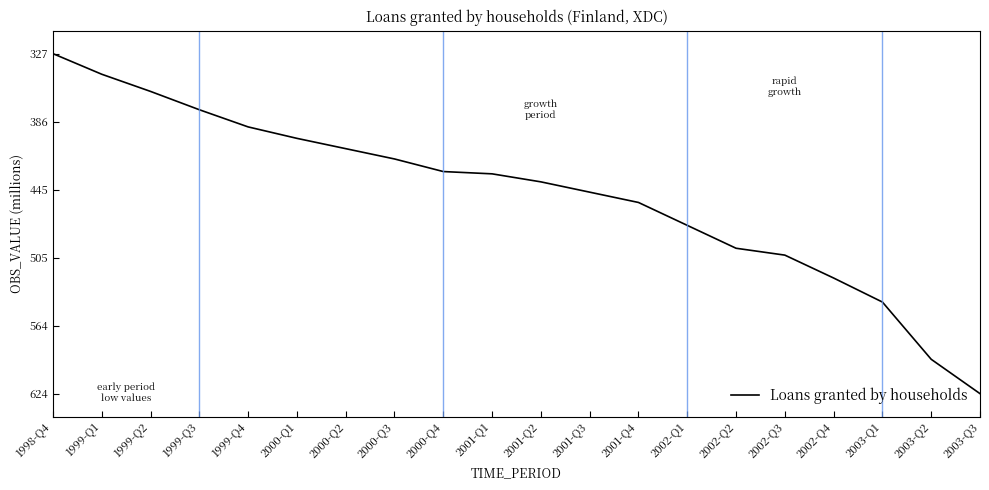

Where is the data nearest to the value 475?

2002-Q1